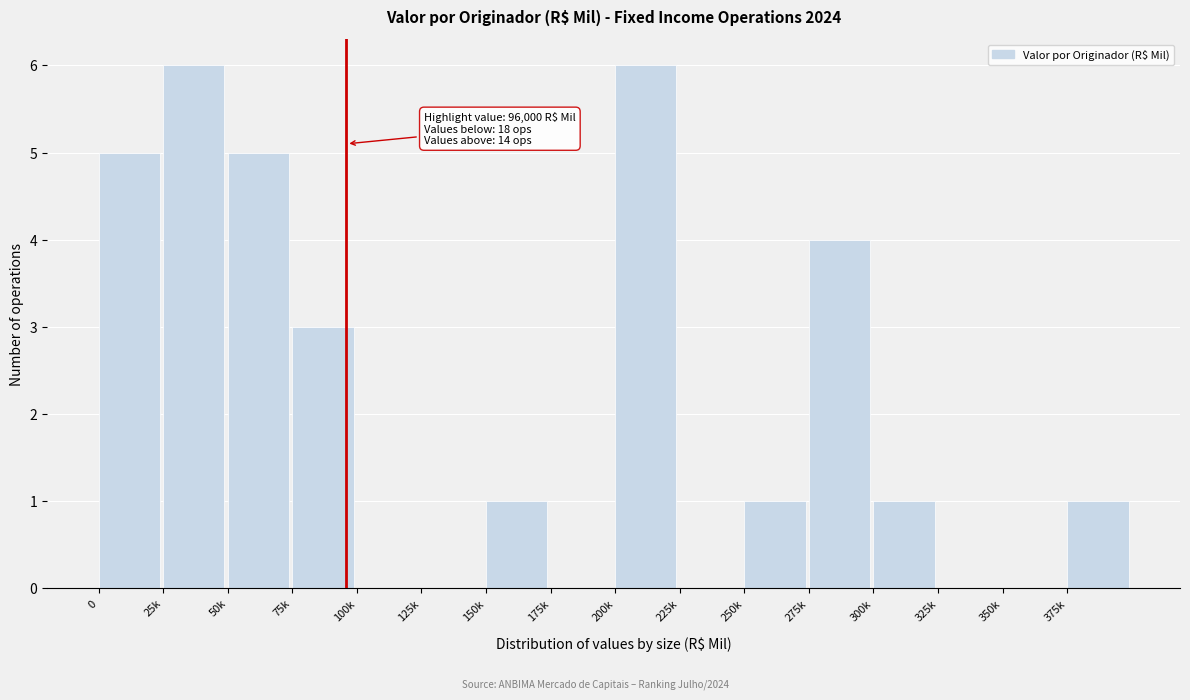

Reading left to right, transcribe all the data shown in this chart.

0=5	25k=6	50k=5	75k=3	100k=0	125k=0	150k=1	175k=0	200k=6	225k=0	250k=1	275k=4	300k=1	325k=0	350k=0	375k=1